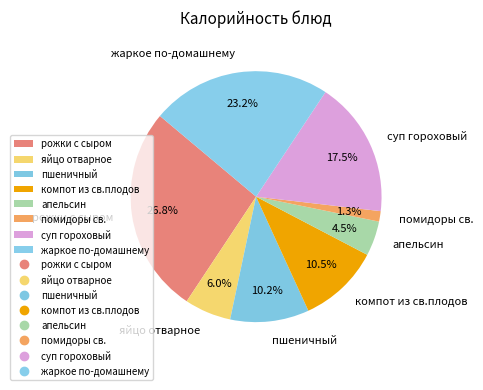

Count the number of slices in the pie.

8